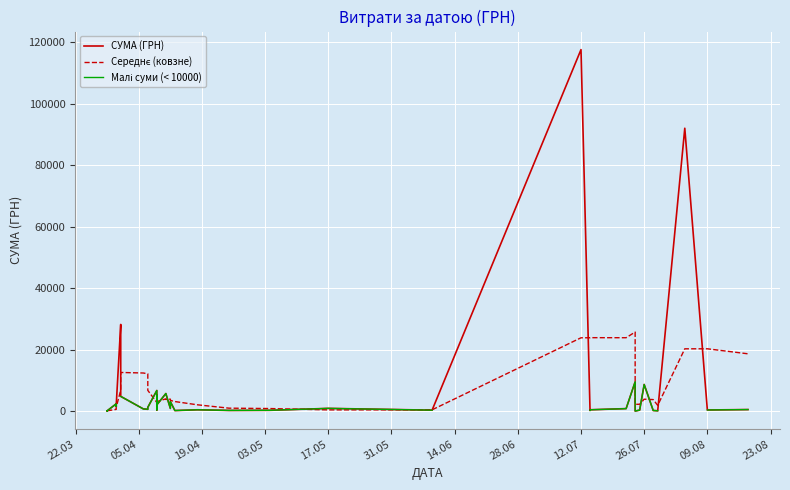

How many times do Середнє (ковзне) and СУМА (ГРН) cross each other?

17